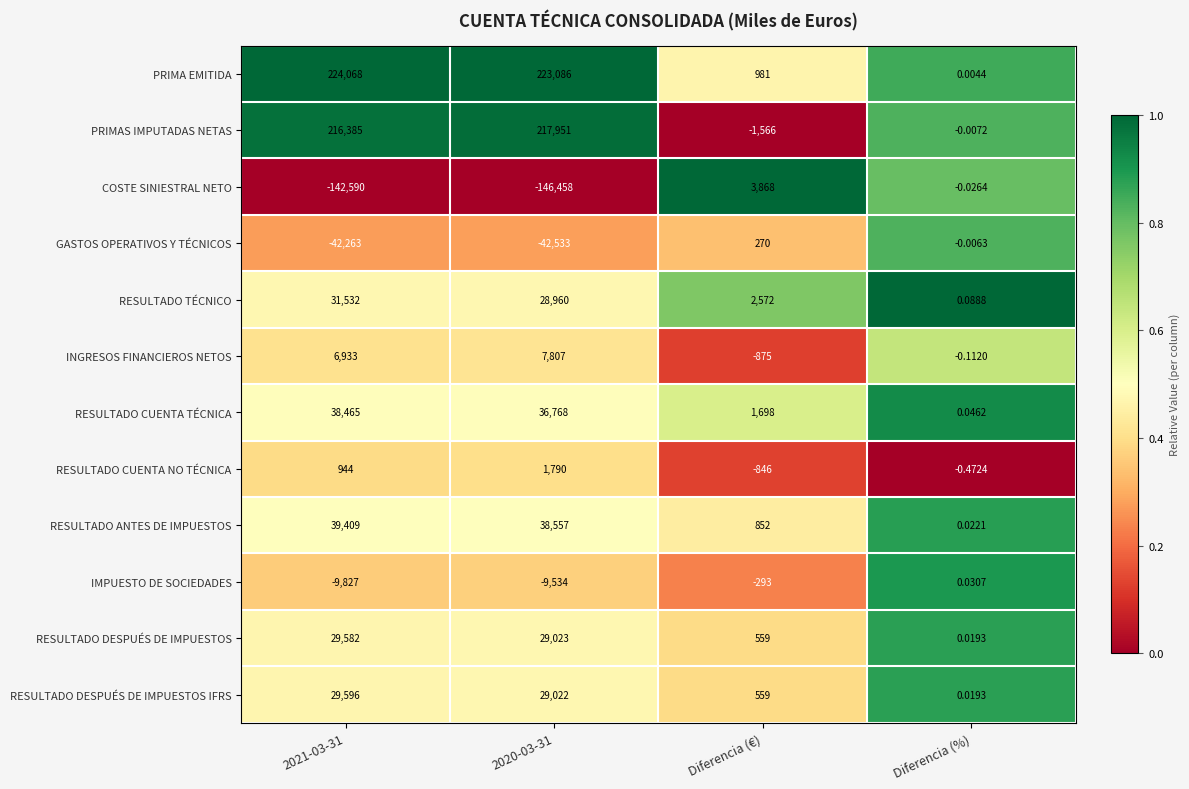

At which label is COSTE SINIESTRAL NETO closest to -71295?

Diferencia (%)